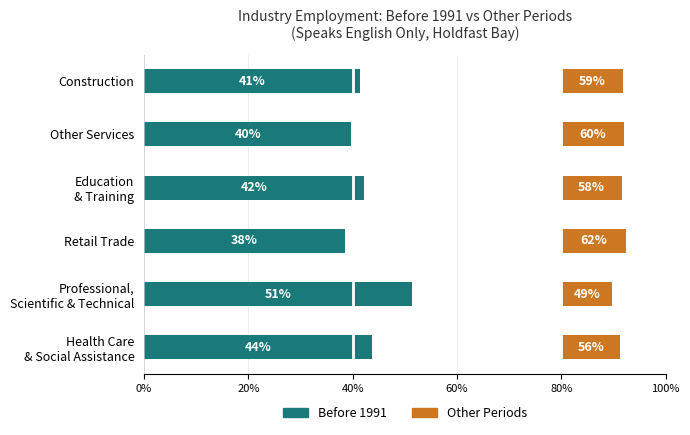

How many bars are there in total?

12